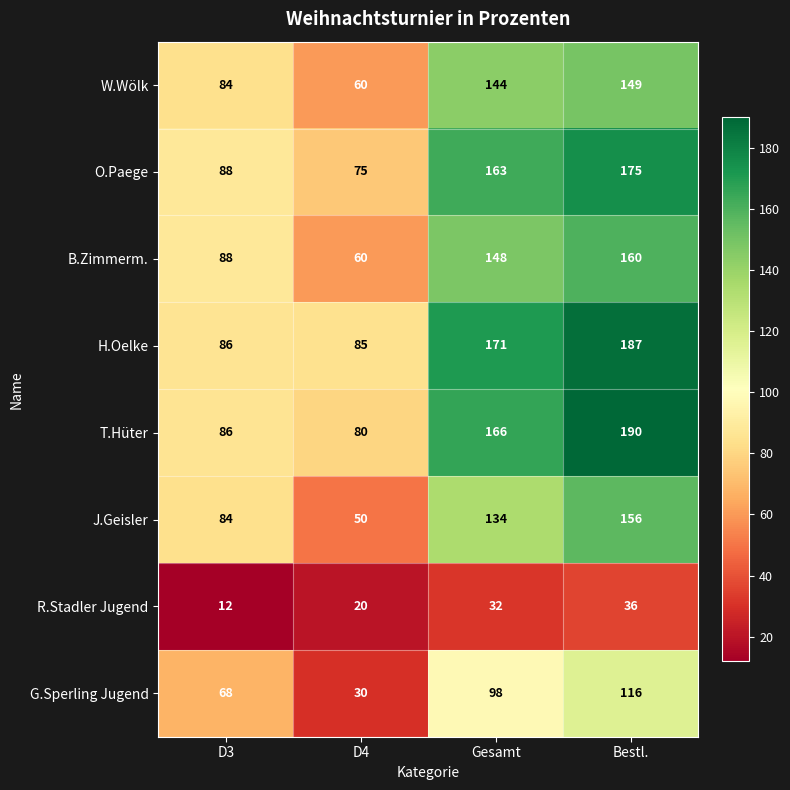

Which category has the lowest value across all series?

D3